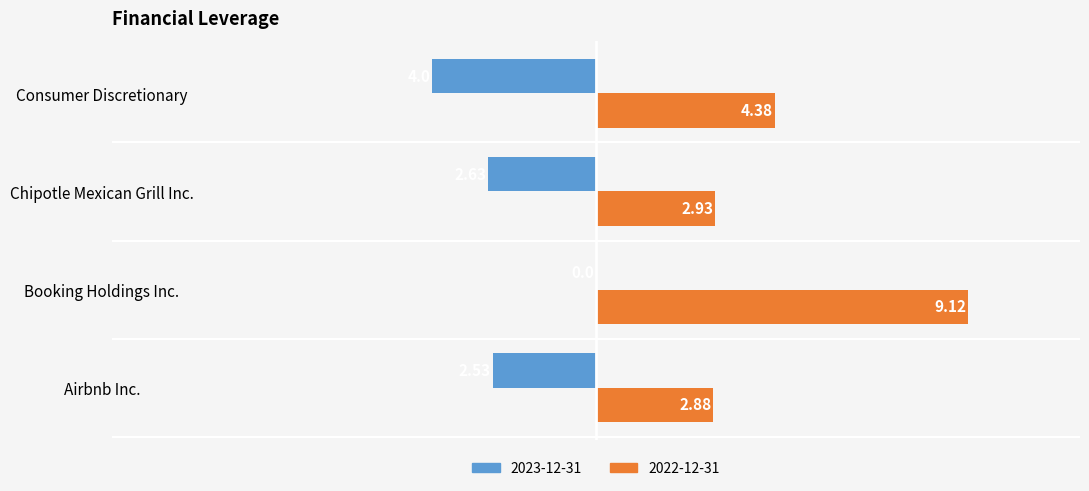

What are all the series names shown in the legend?

2023-12-31, 2022-12-31